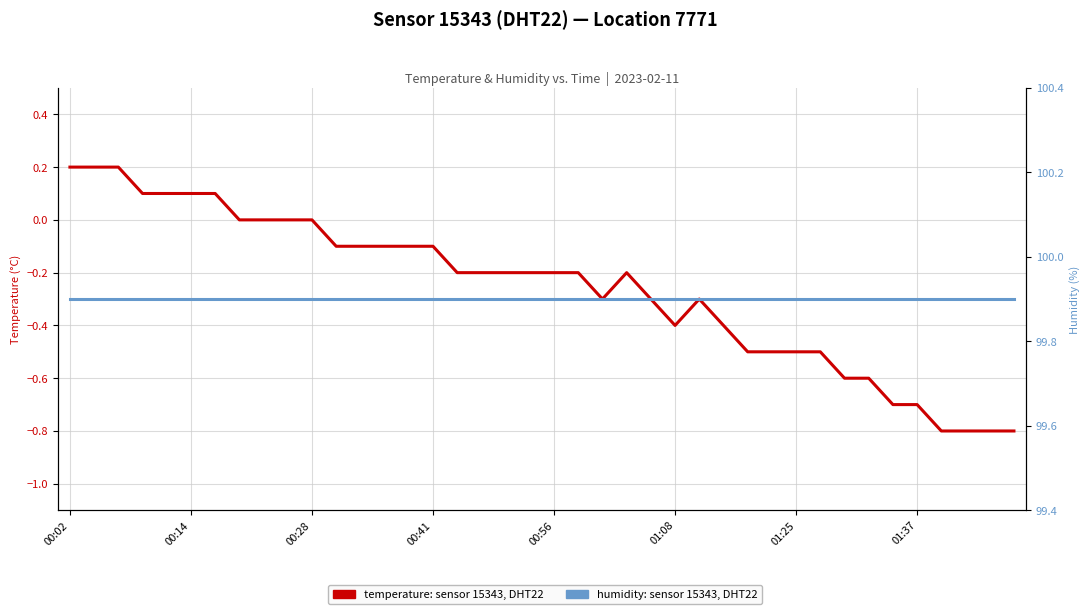

True or false: humidity (%) and temperature (°C) intersect in this chart.

False